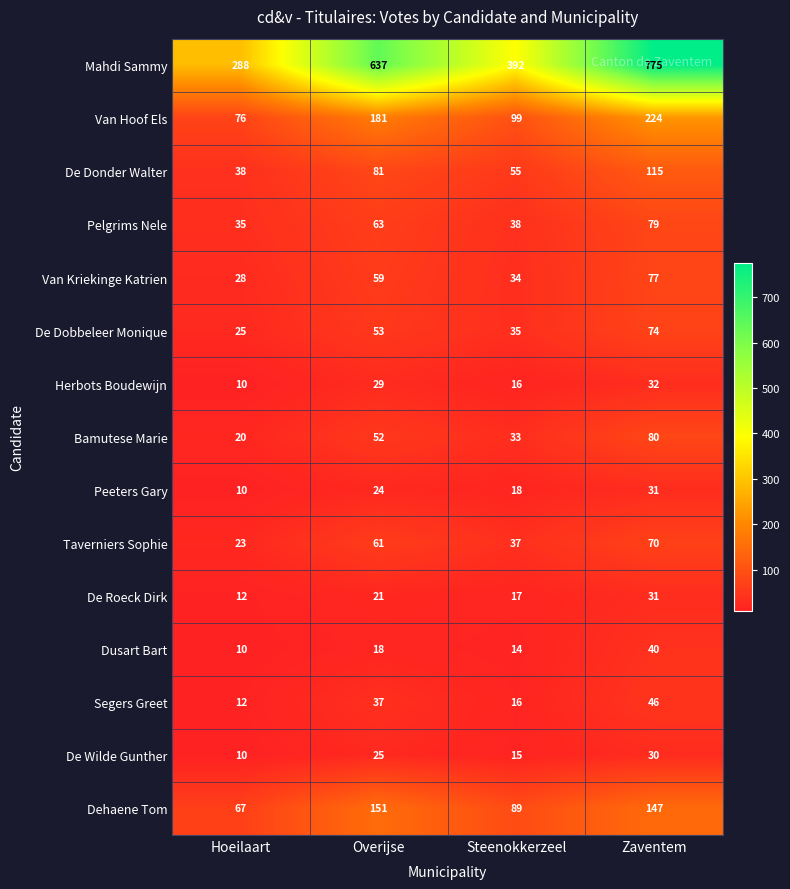

What is the spread (max minus min) of values at Overijse?

619